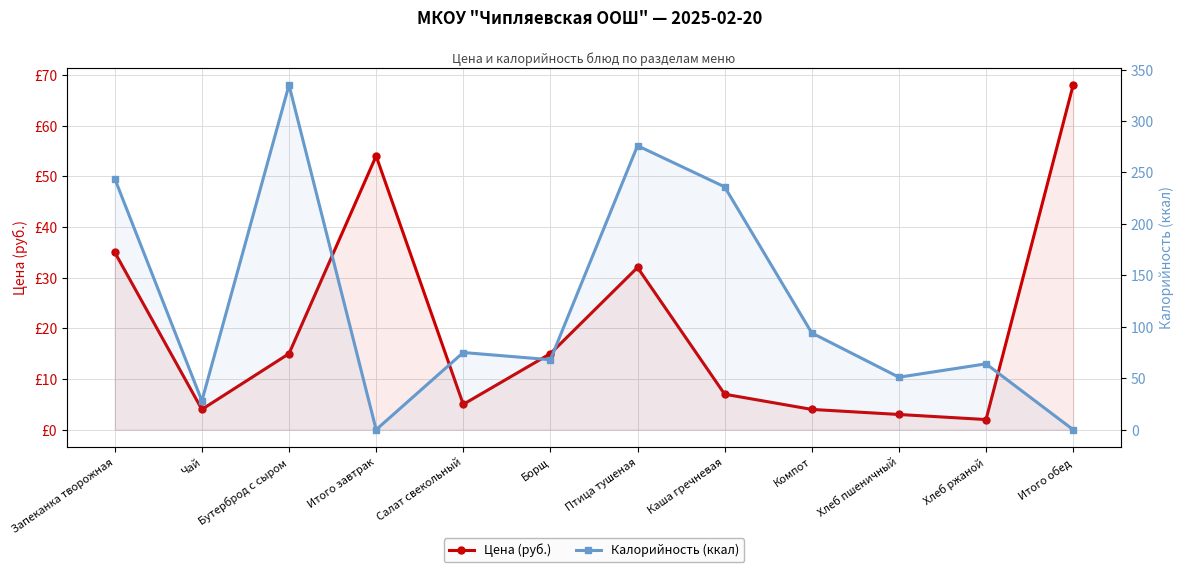

How many values in the Калорийность (ккал) series are below 75?

6